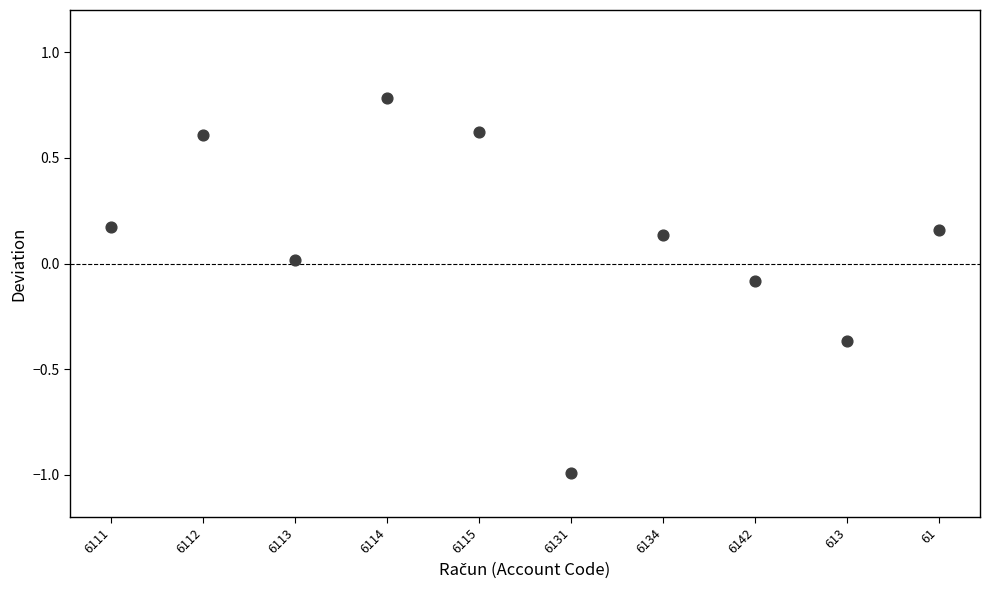

What is the range of Y values (max minus min)?

1.8